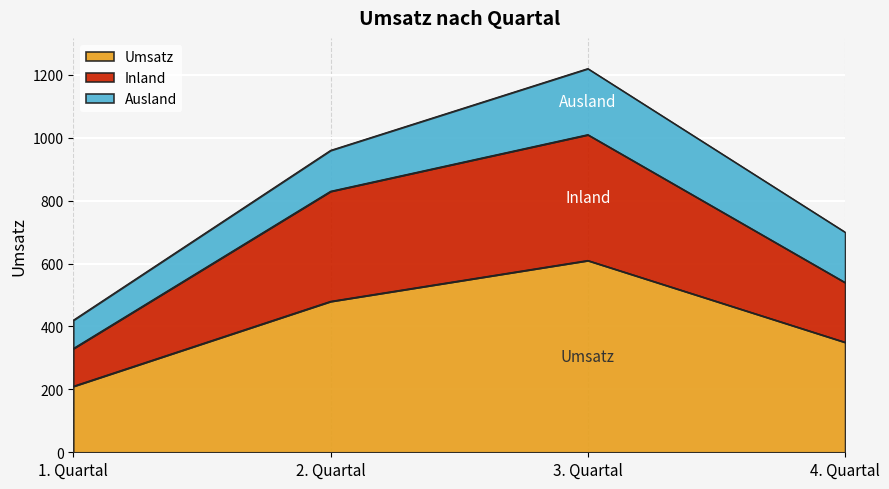

True or false: Inland has a value of 236 at 4. Quartal.

False